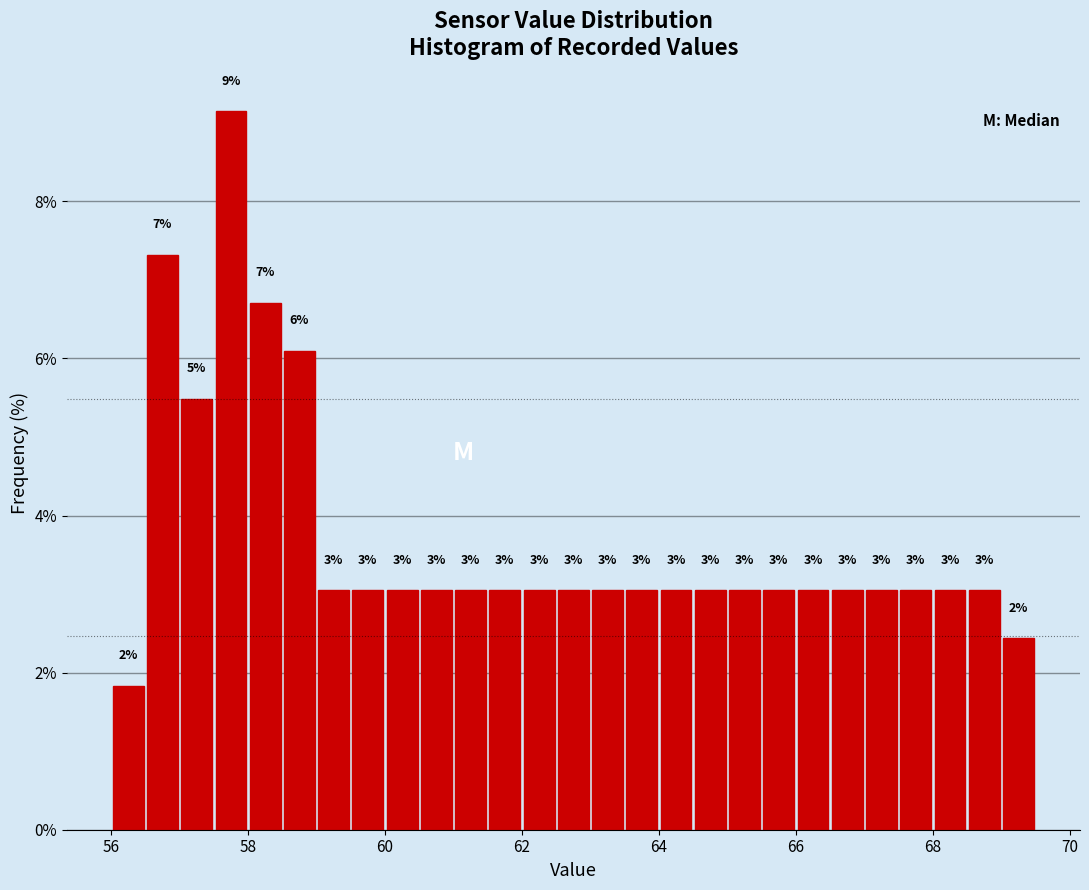

Around what value on the x-axis is the tallest bar? Give the approximate position of its centre, as read against the axis.

57.8